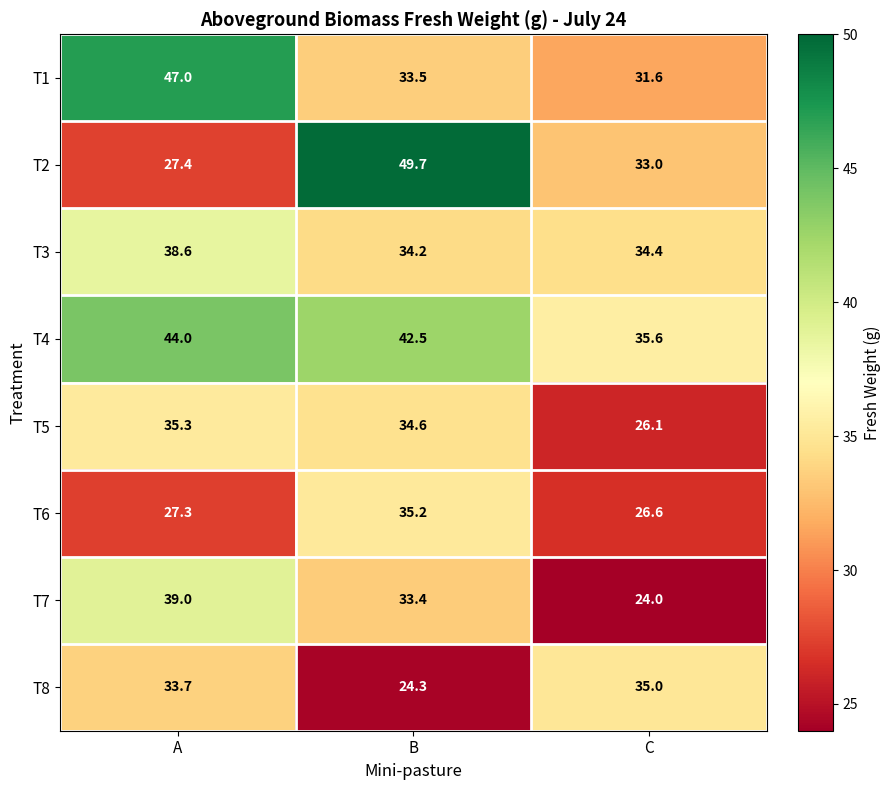

Which label corresponds to the largest value in the chart?

B